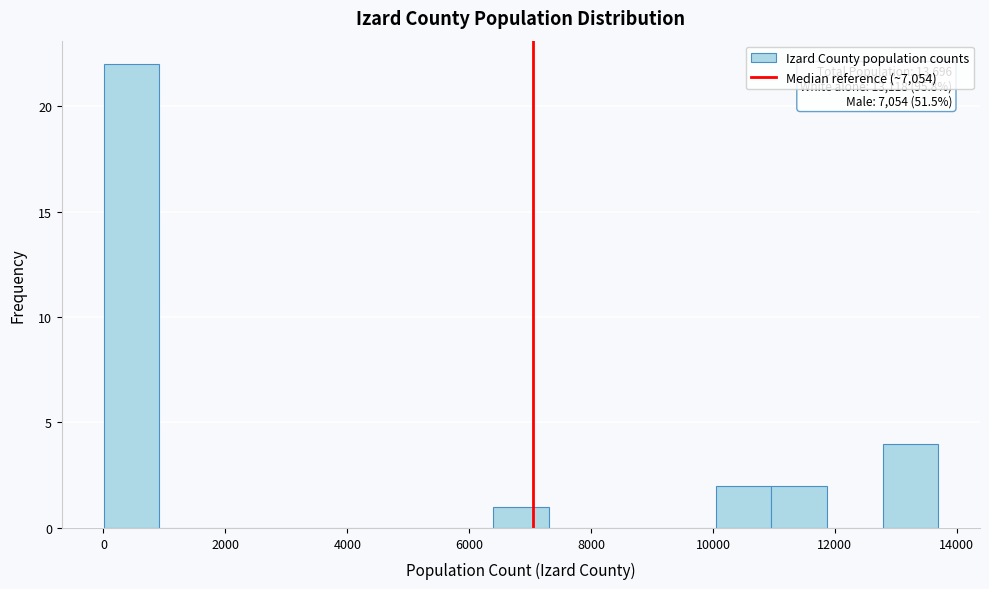

Which range on the x-axis has the tallest bar?

0 to 1000